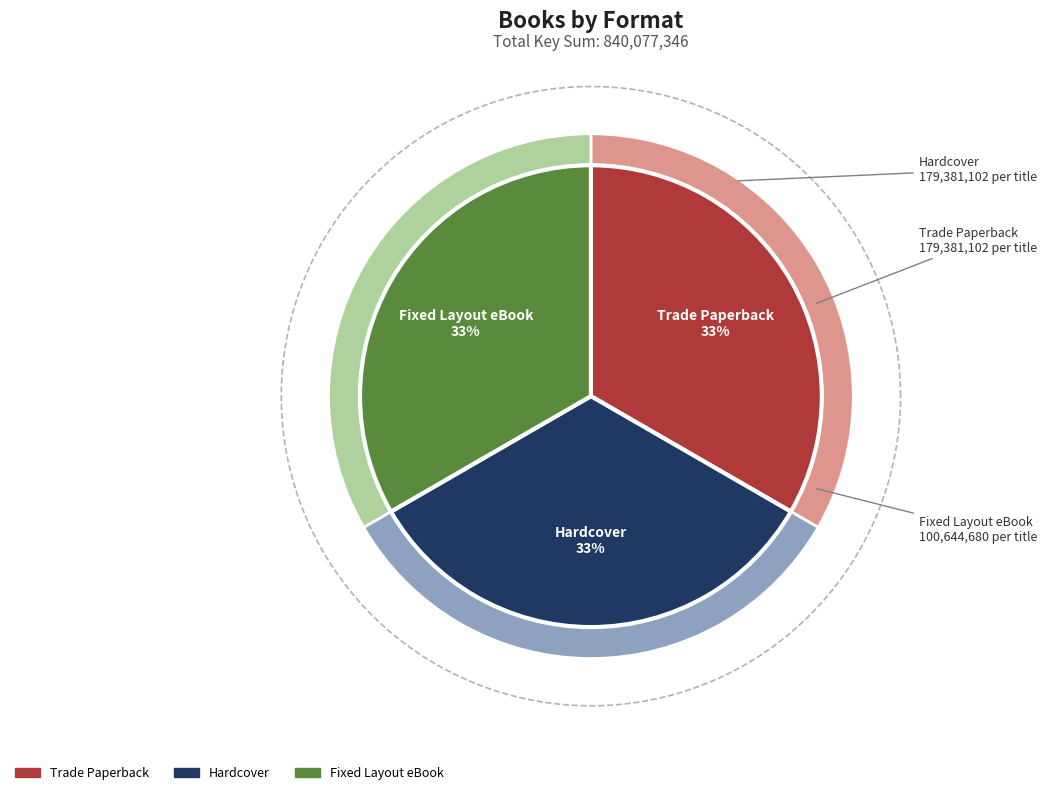

Is it true that Captain Cat Goes to Mars is 71% of the pie?

False